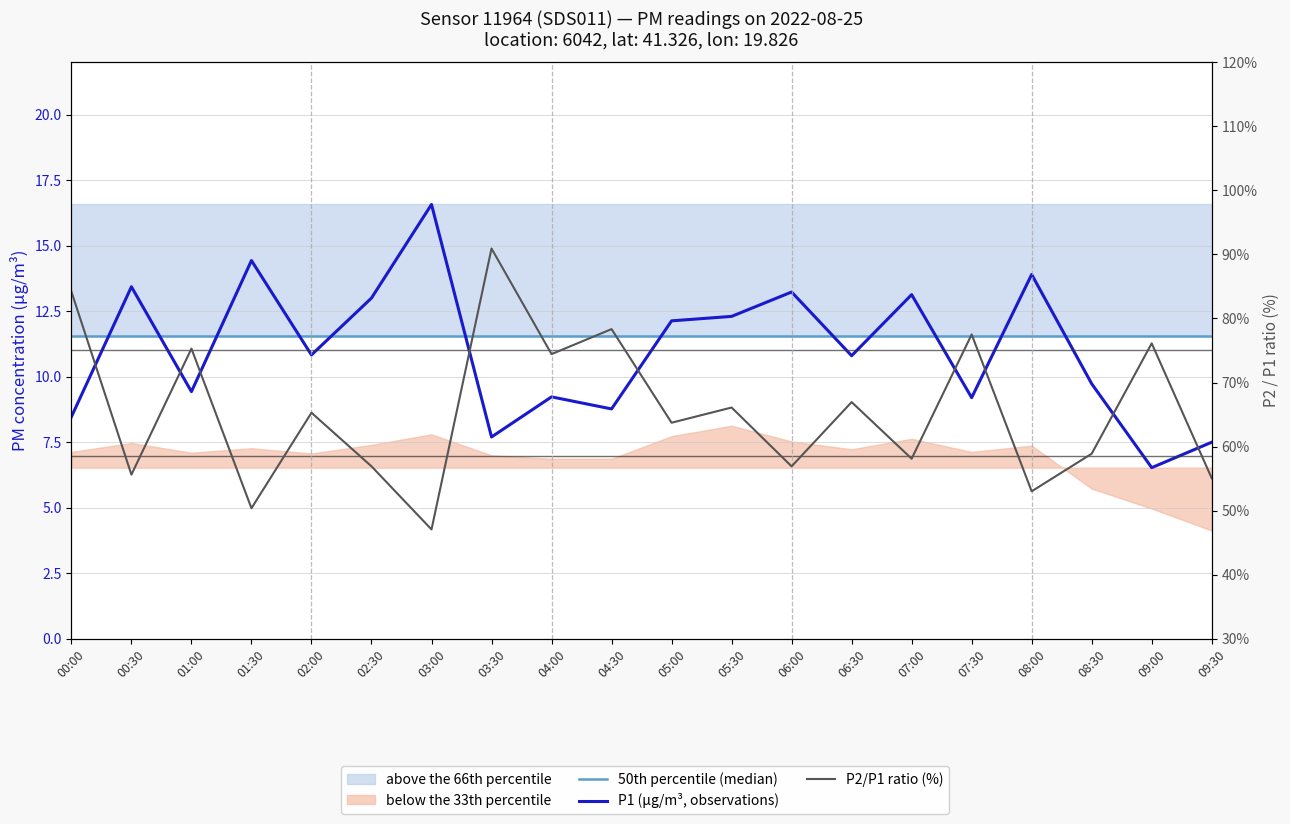

At which label does P1 (µg/m³, observations) reach its peak?

03:00